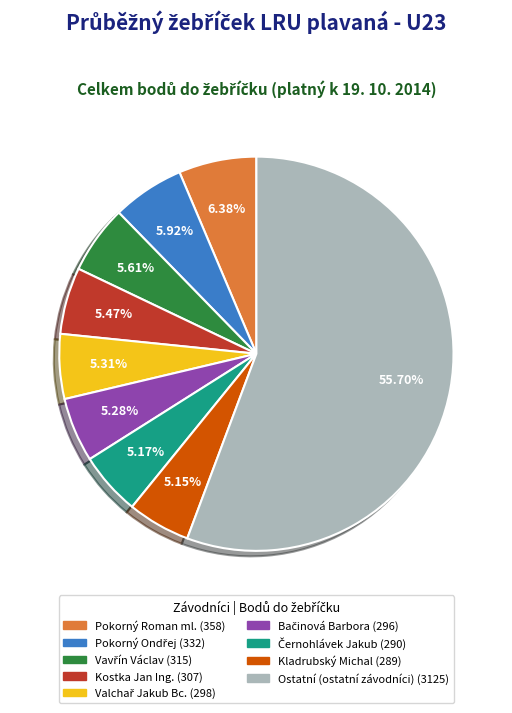

Does any single category account for the majority?

Yes